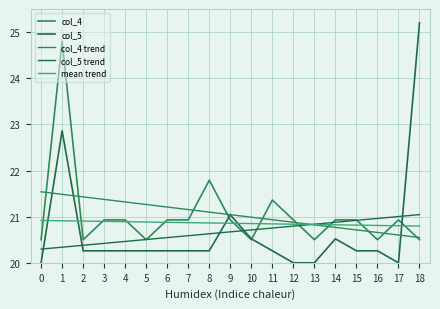

How many lines are shown in the chart?

5